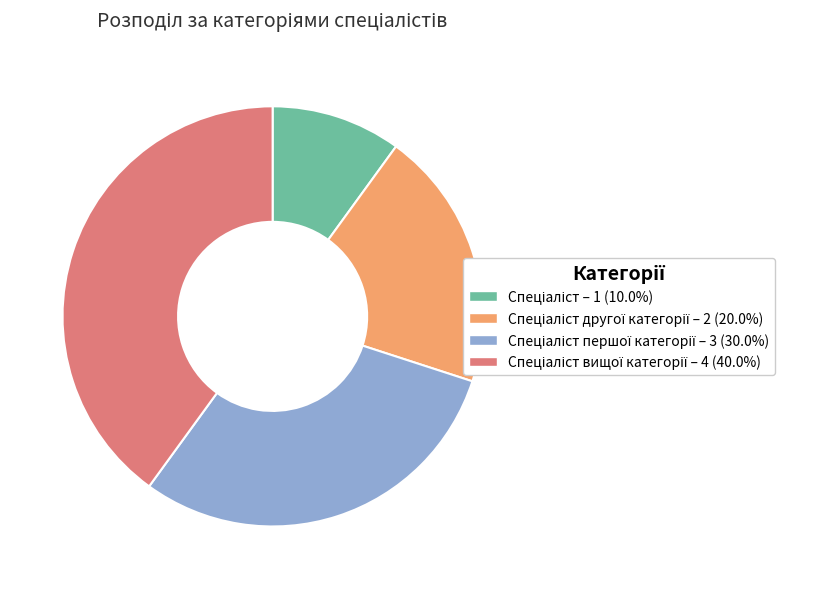

Does any single category account for the majority?

No